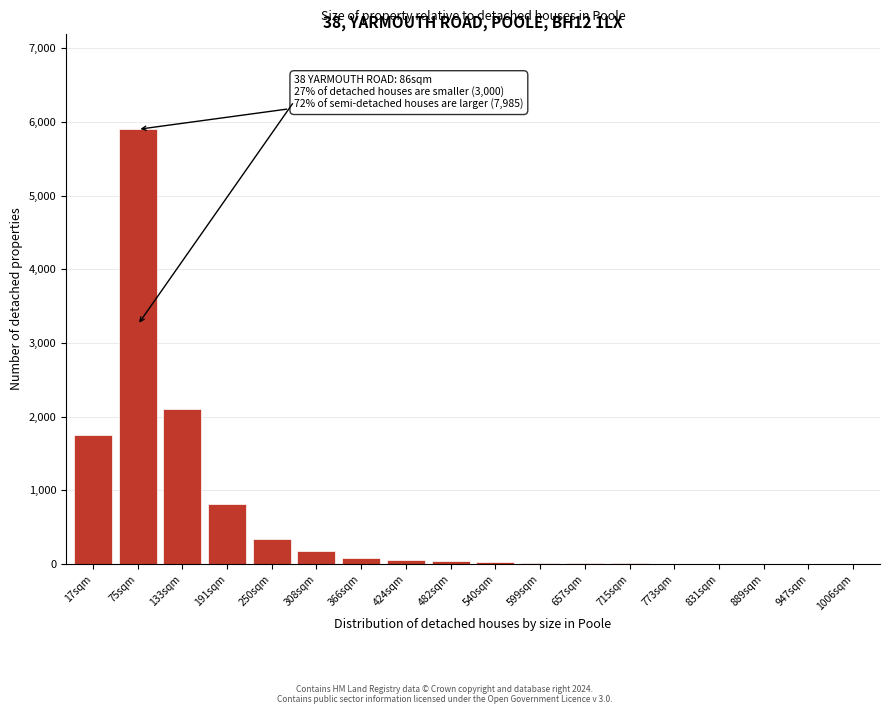

What is the sum of all values?

11379